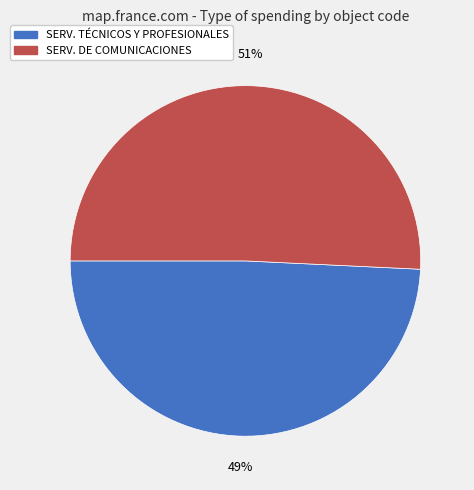

To the nearest percent, what is the average slice percentage?

50%